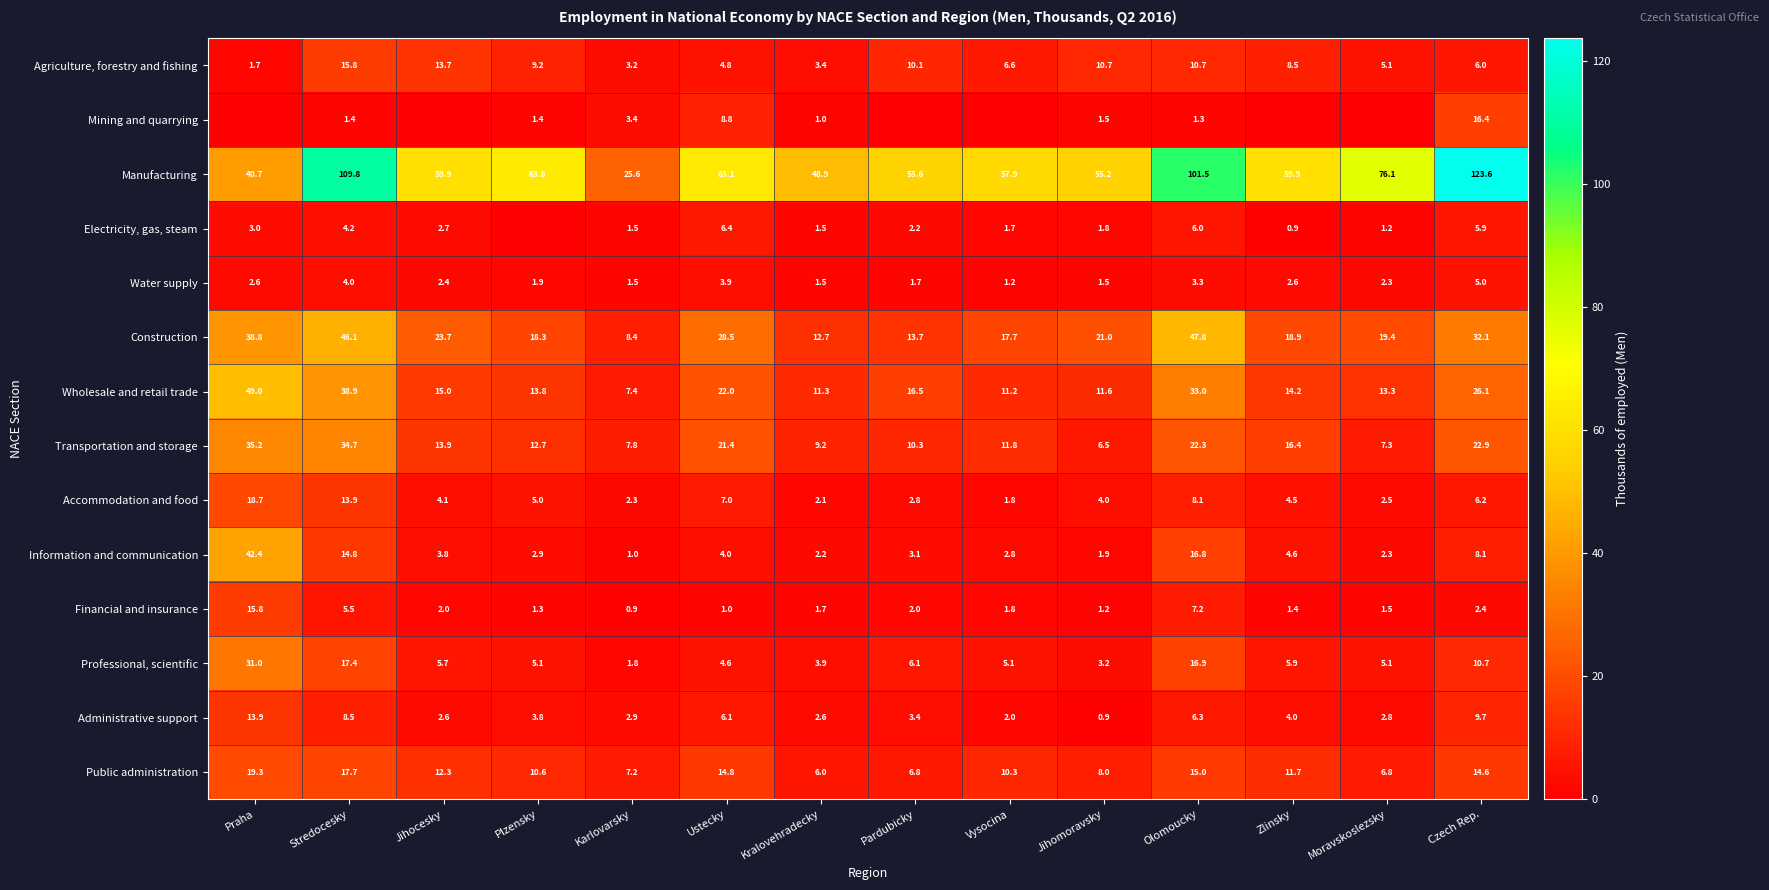

The Transportation and storage series shows 22.9 at Czech Rep.. True or false?

True